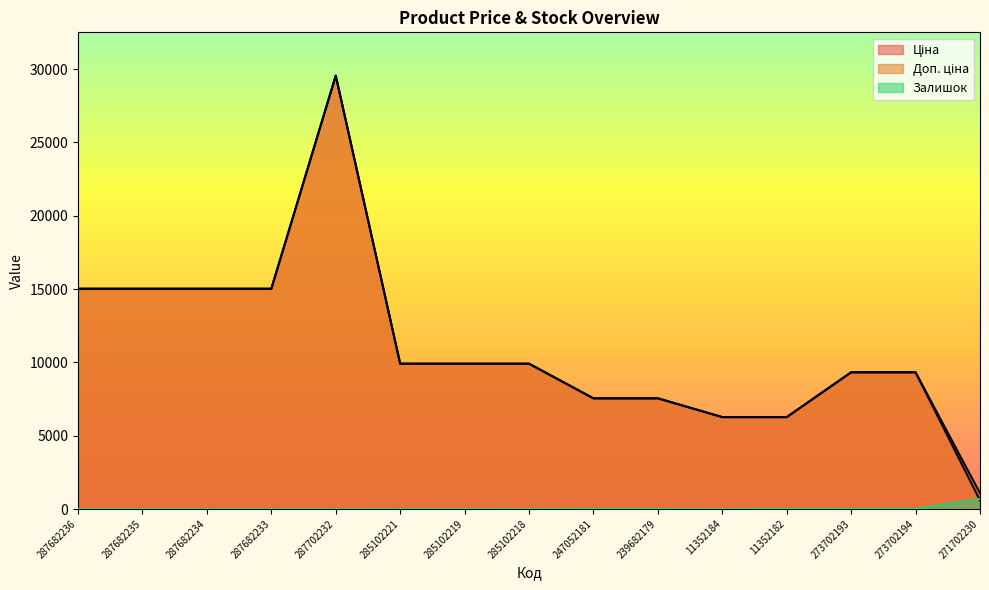

In Залишок, how many points are lower than both neighbors (excluding endpoints)?

3